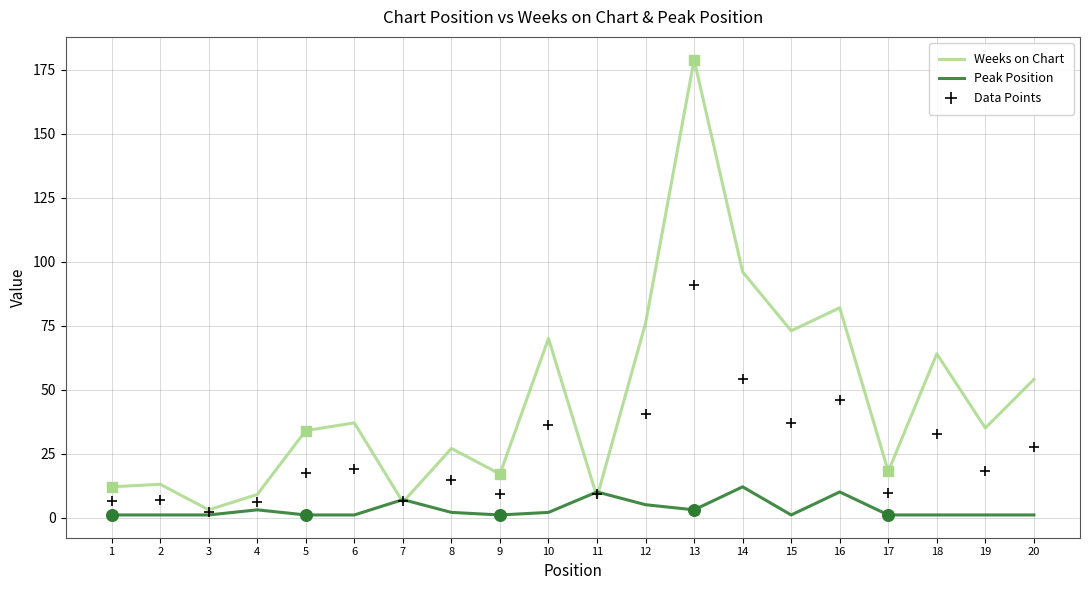

At how many categories does at least one series exceed 125?

1